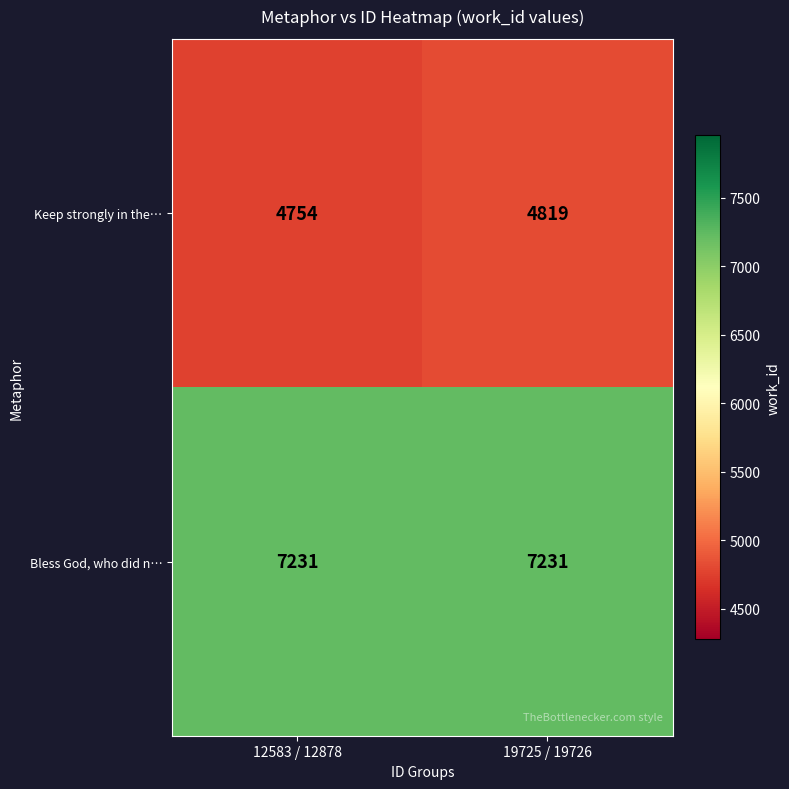

What is the difference between the Keep strongly in the… values at 19725 / 19726 and 12583 / 12878?

65